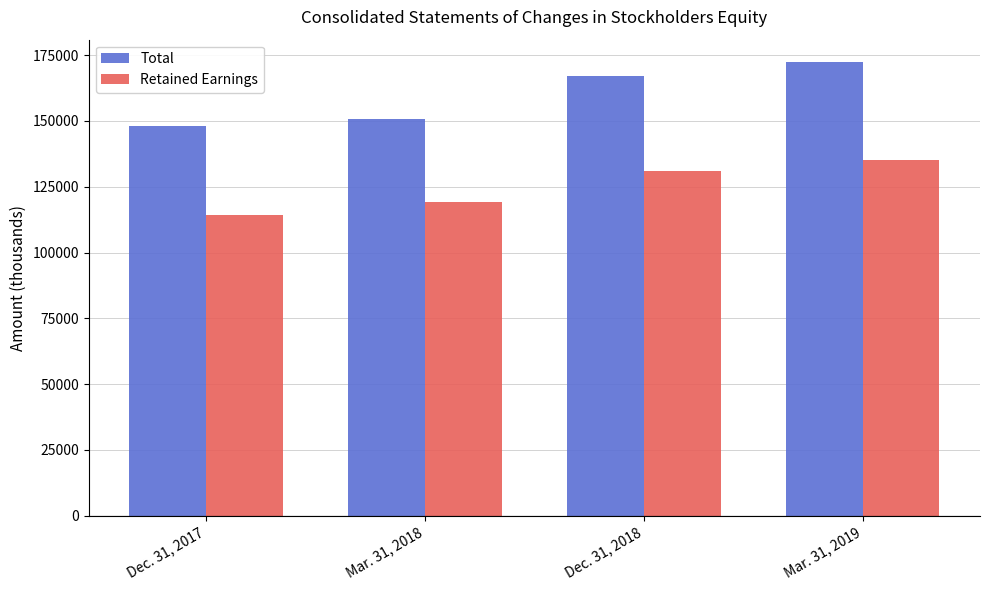

Is it true that Retained Earnings equals 59673 at Dec. 31, 2017?

False